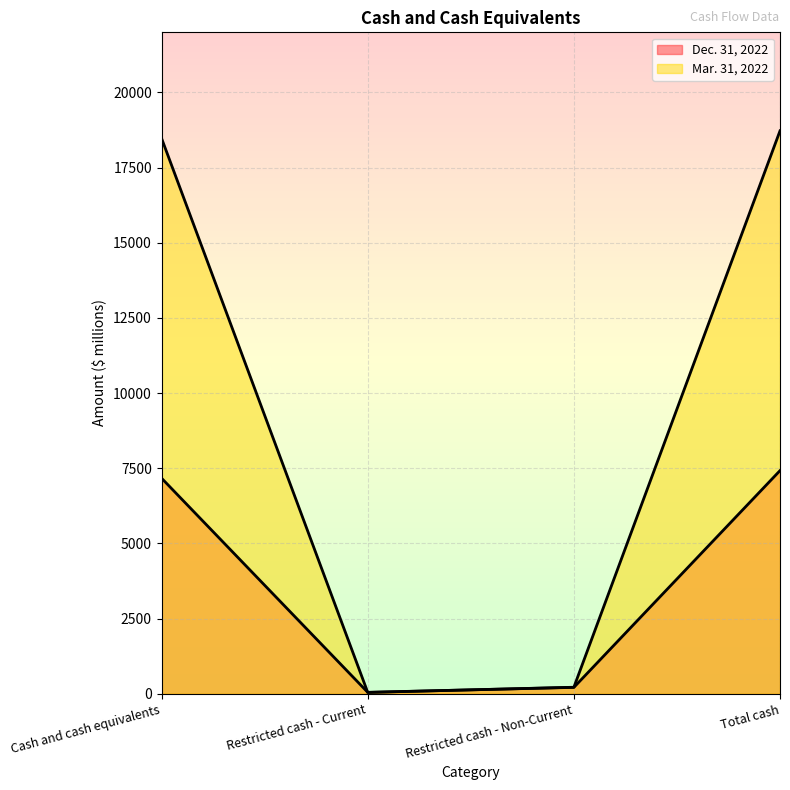

What value does the Mar. 31, 2022 series have at Restricted cash - Non-Current, to the nearest 10?

210